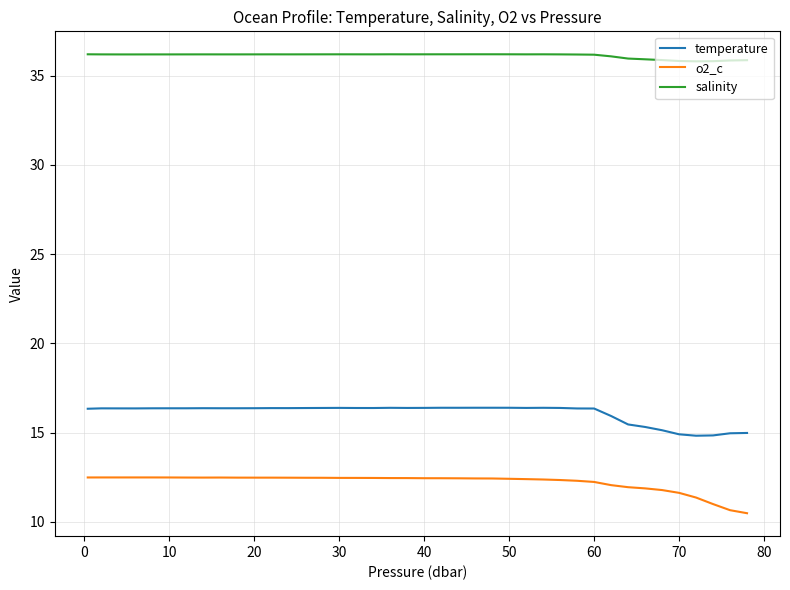

True or false: salinity and o2_c intersect in this chart.

False